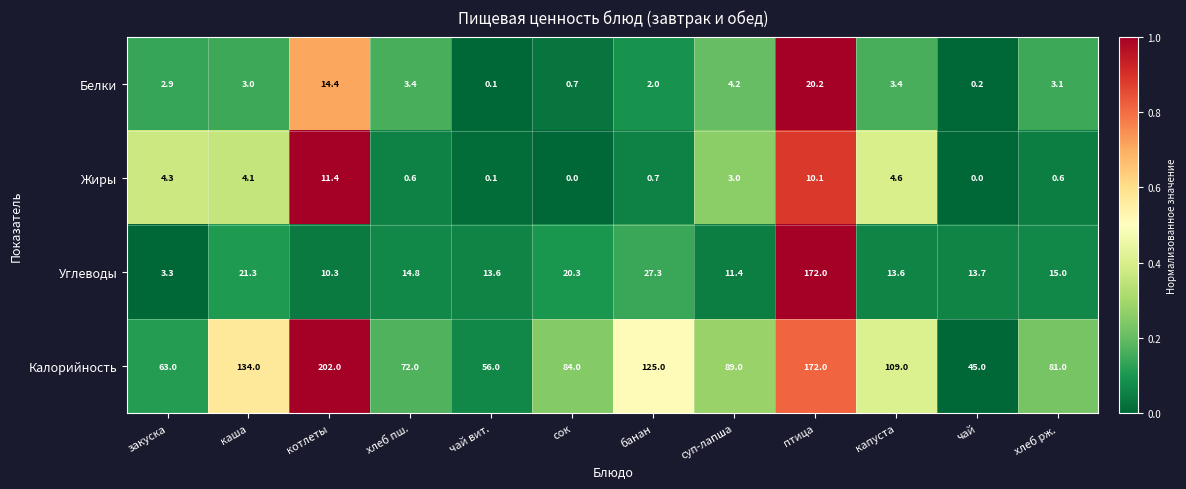

List the series in order of their peak value, lowest first.

Жиры, Белки, Углеводы, Калорийность